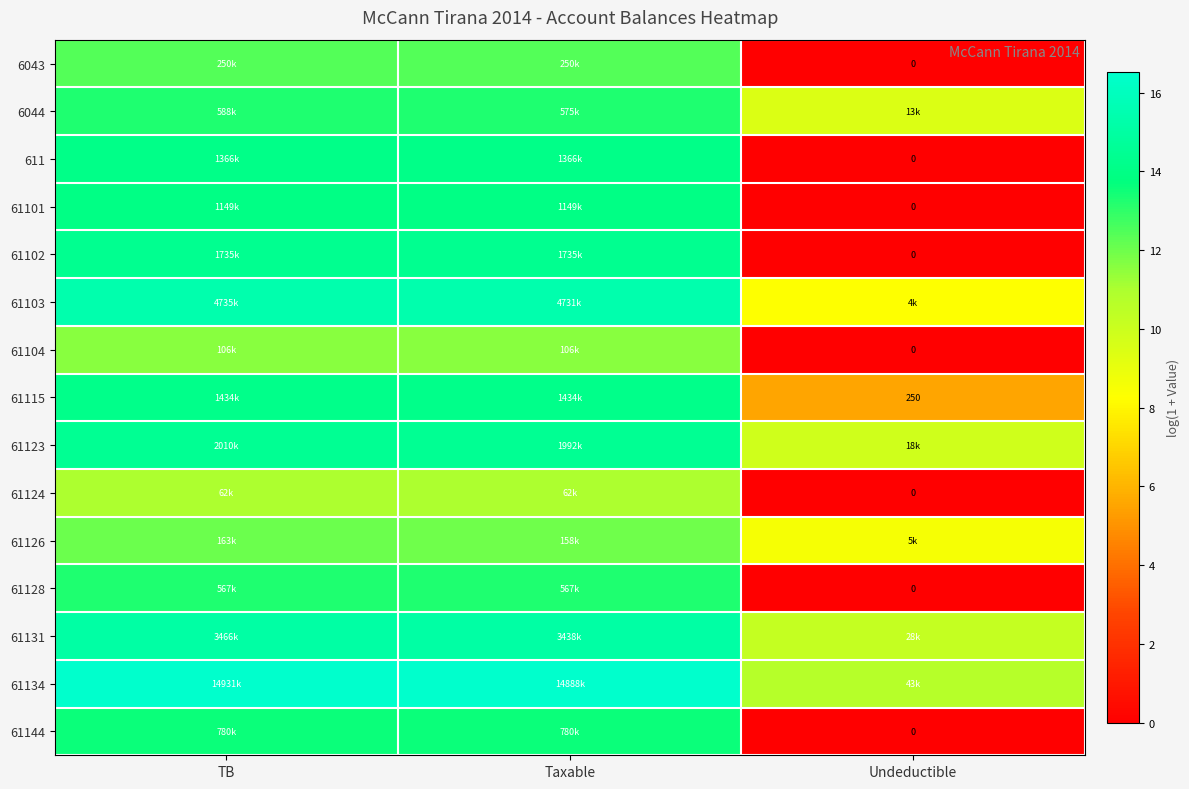

At how many categories does at least one series exceed 11?

2